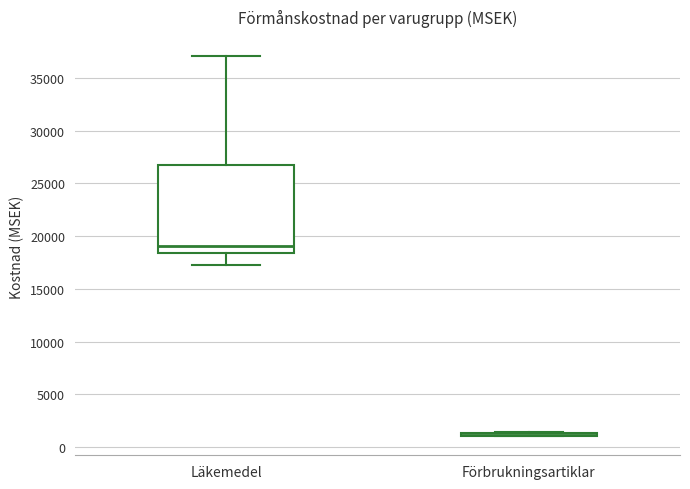

Which box is the tallest, from its lower edge to its upper edge?

Läkemedel